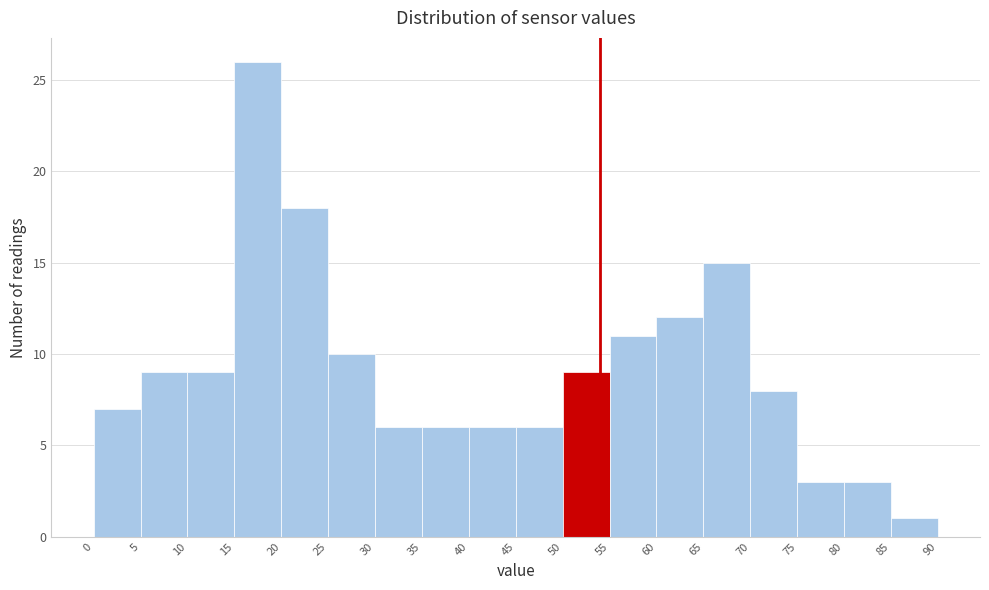

Over which range of the x-axis is the bar tallest?

15 to 20